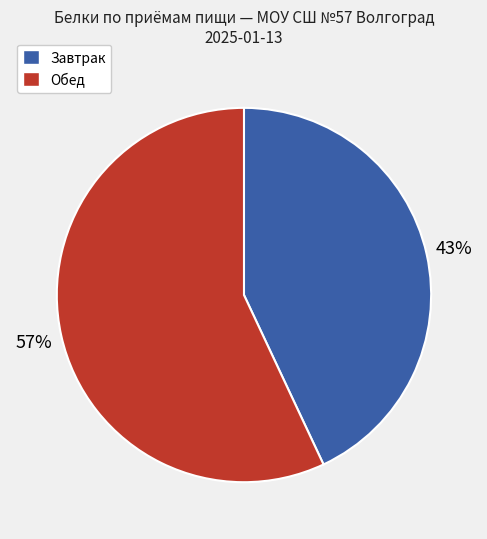

To the nearest percent, what is the average slice percentage?

50%